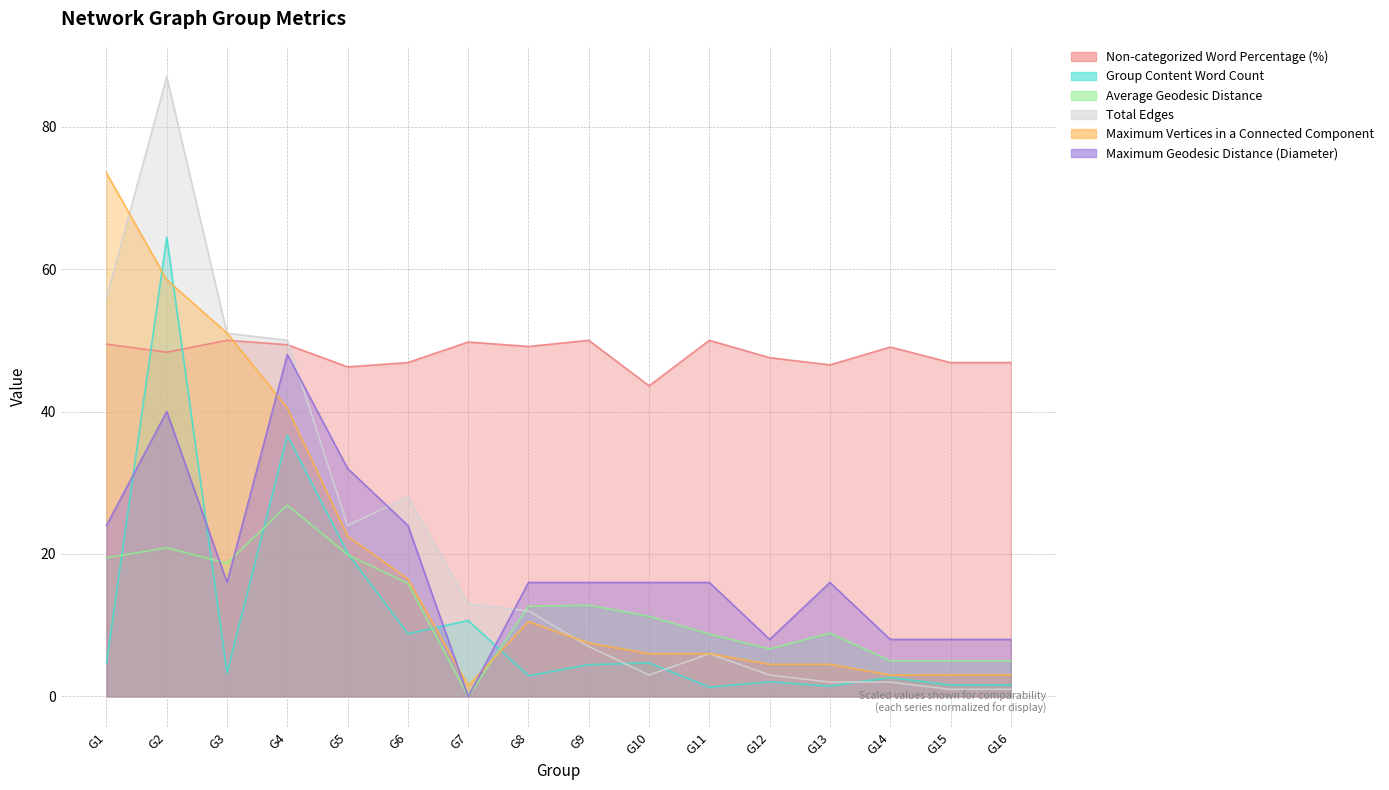

What is the difference between the maximum and second lowest values in the Maximum Vertices in a Connected Component series?

70.5